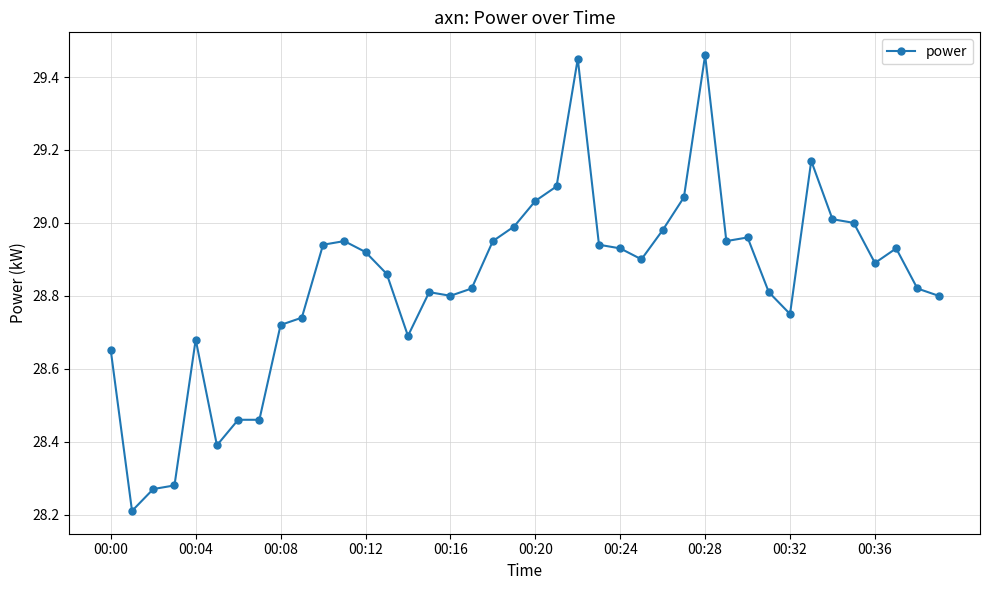

True or false: the data has more than 2 interior local peaks.

True